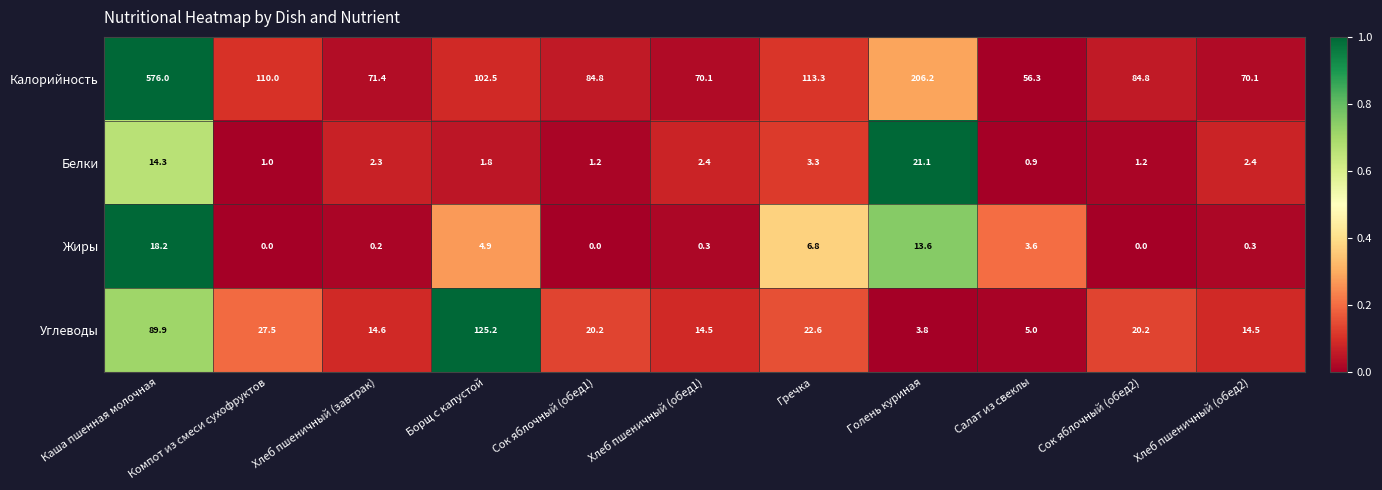

Which series has the widest spread of values?

Калорийность